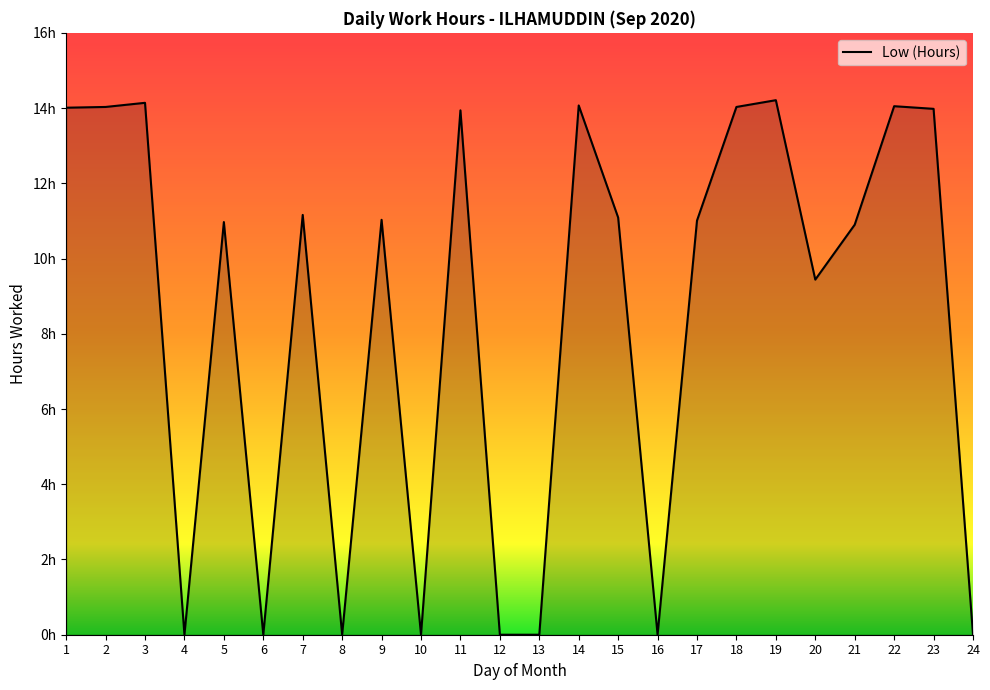

Does the chart have visible grid lines?

No